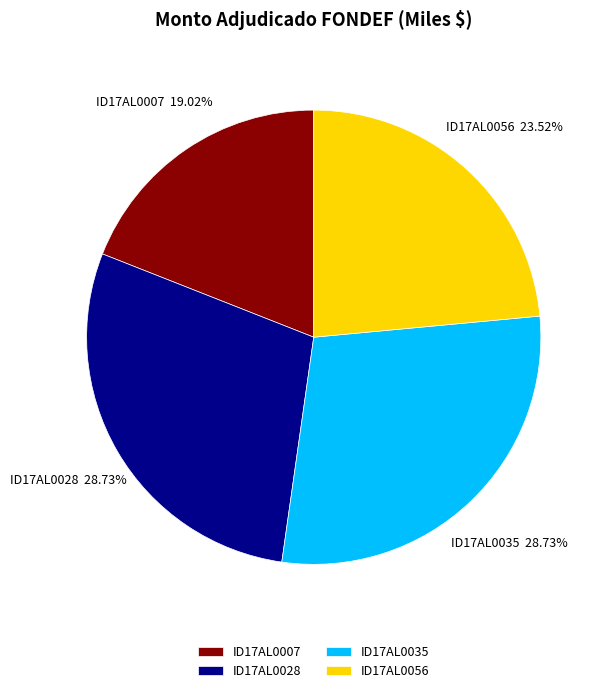

Approximately how many times larger is the value at ID17AL0056 compared to ID17AL0007?

1.2